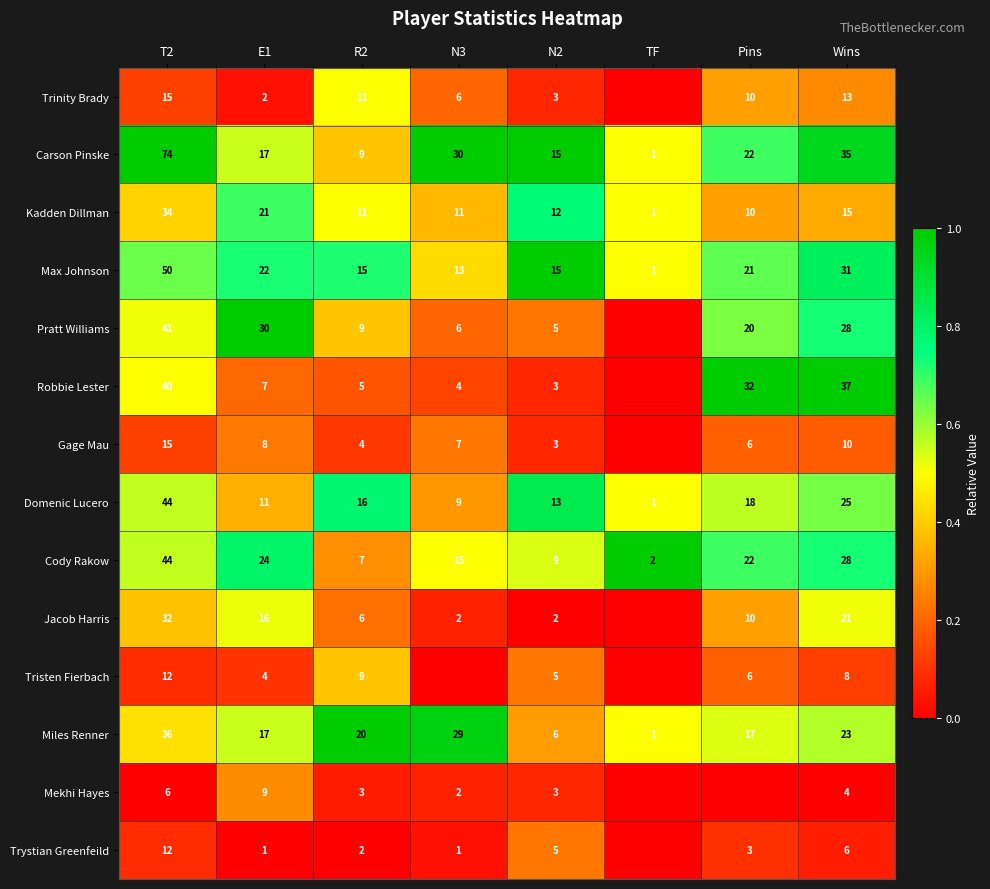

Where is Kadden Dillman nearest to the value 17?

Wins